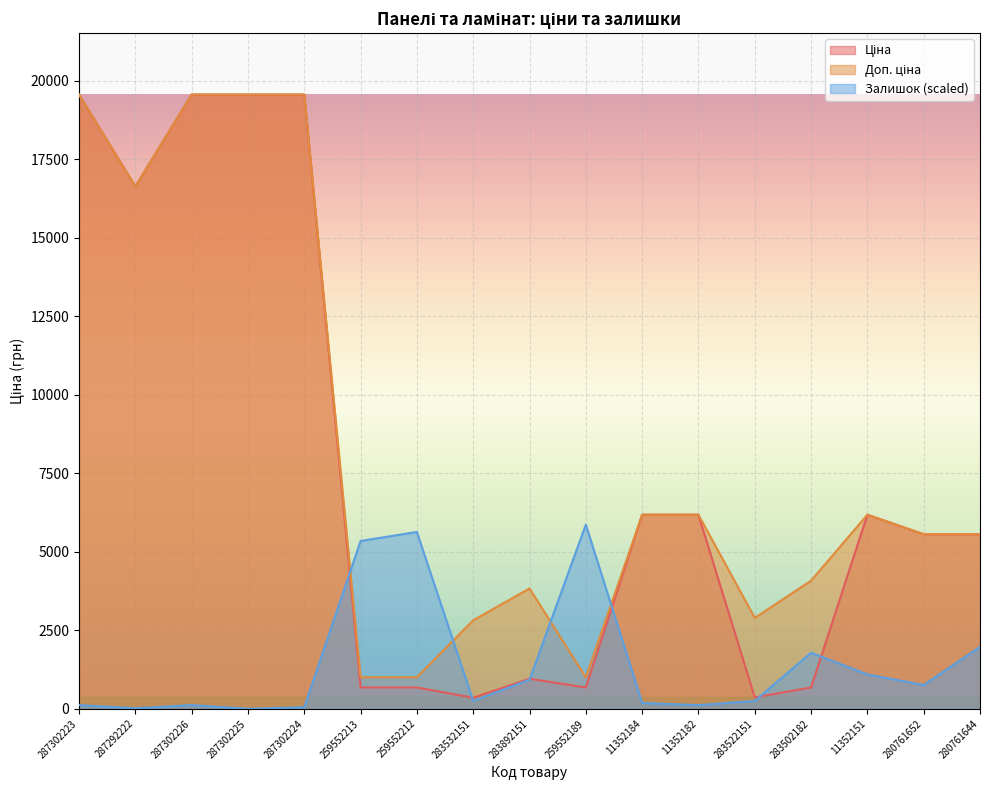

At which label is Ціна closest to 9958?

11352184